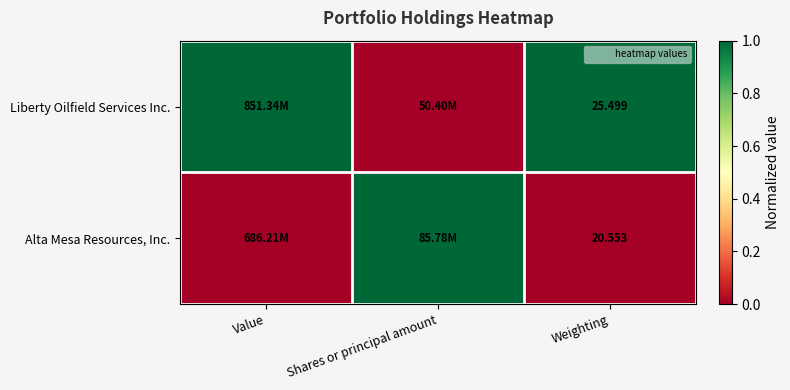

What is the difference between the highest and lowest values at Weighting?

4.9